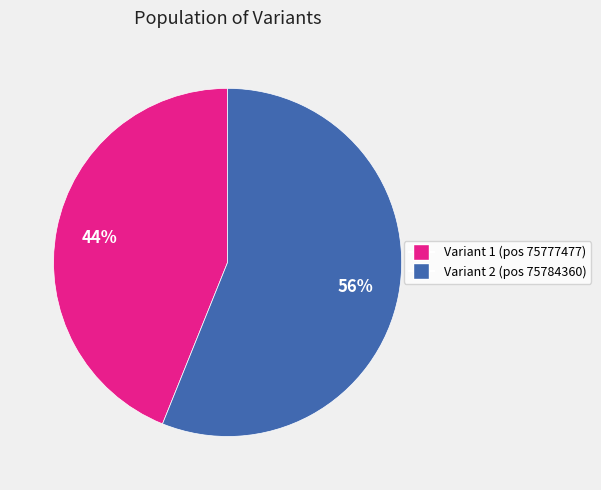

How many slices are in this pie chart?

2